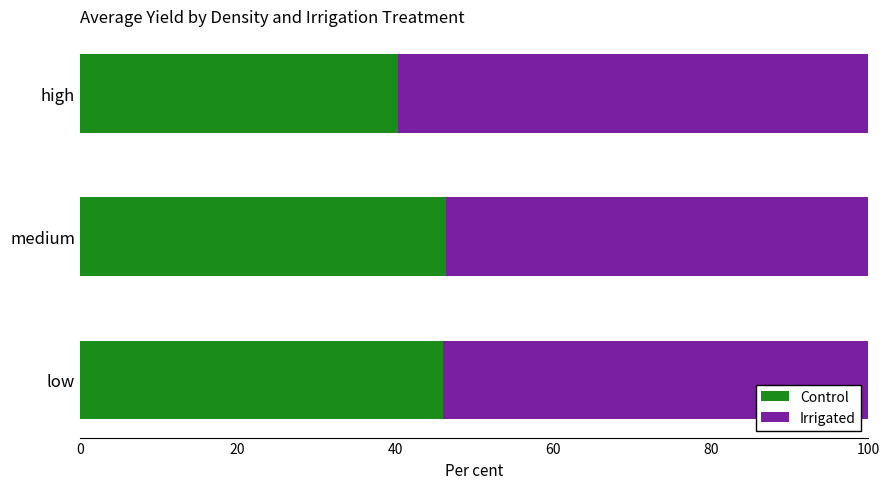

The value of Control at medium is 46.5. True or false?

True